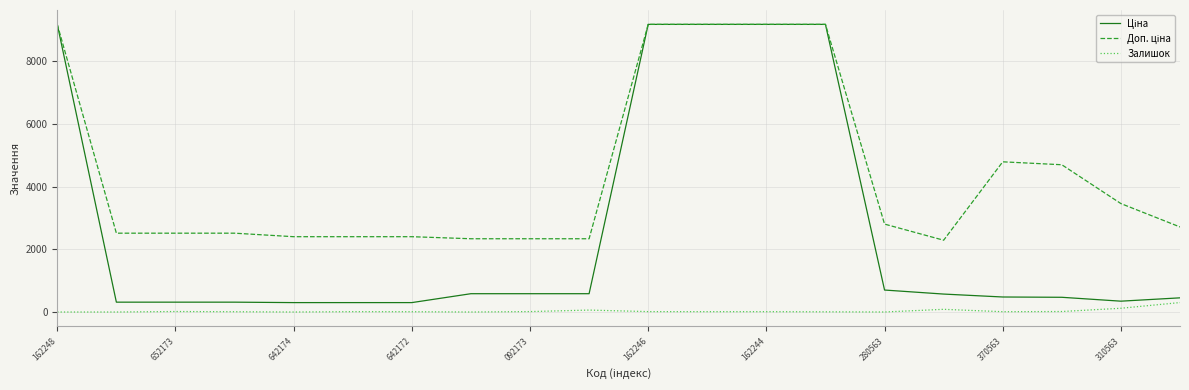

Count the number of categories in the chart.

20